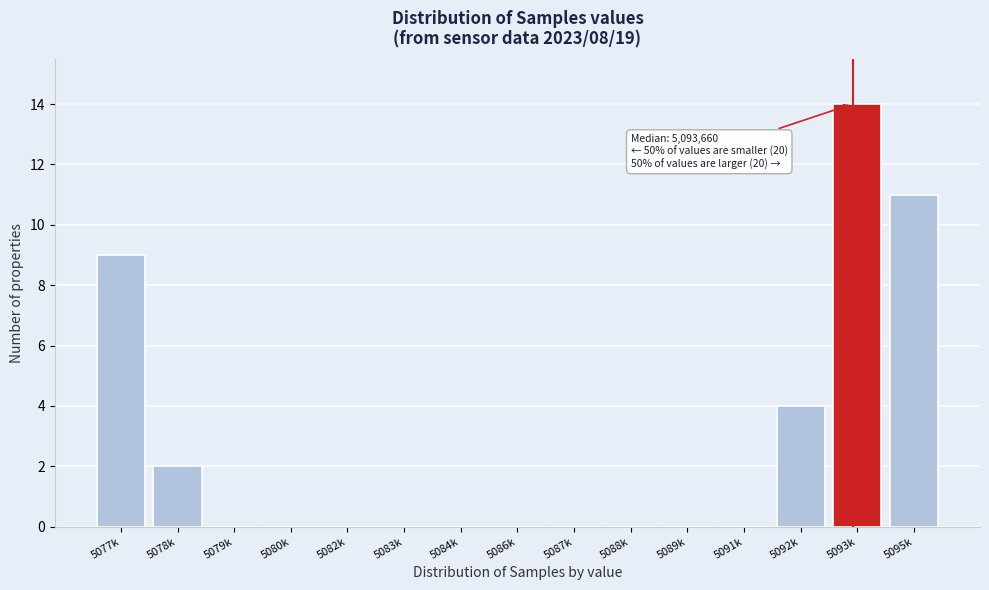

Reading right to left, transcribe all the data shown in this chart.

5095k=11	5093k=14	5092k=4	5091k=0	5089k=0	5088k=0	5087k=0	5086k=0	5084k=0	5083k=0	5082k=0	5080k=0	5079k=0	5078k=2	5077k=9